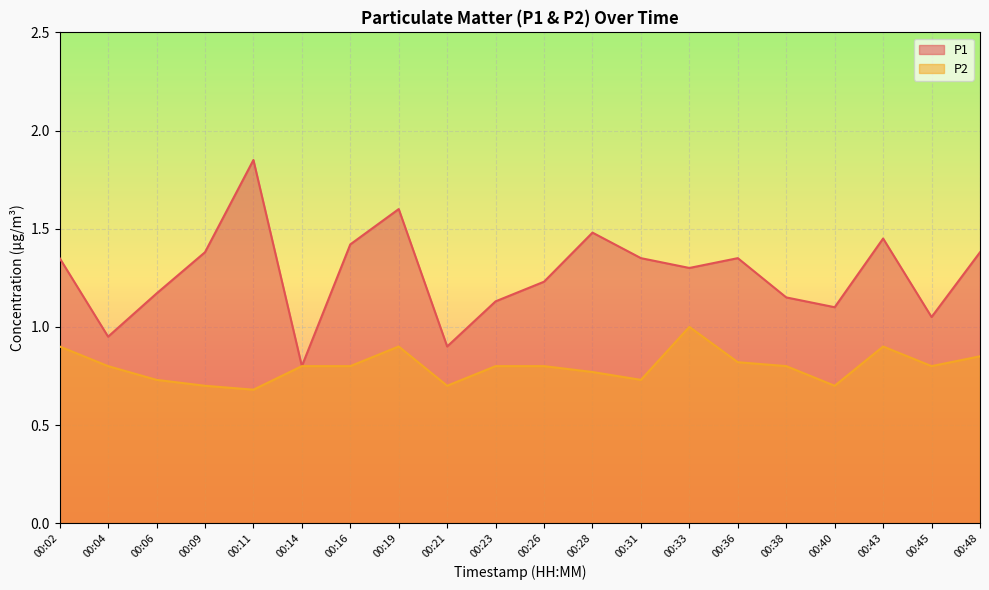

At which label does P1 reach its minimum?

00:14